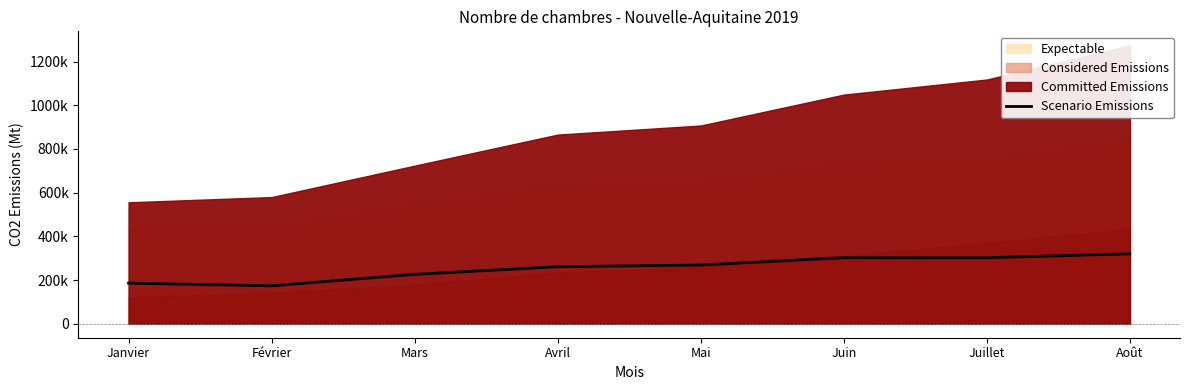

What is the difference between the maximum and minimum values?

146467